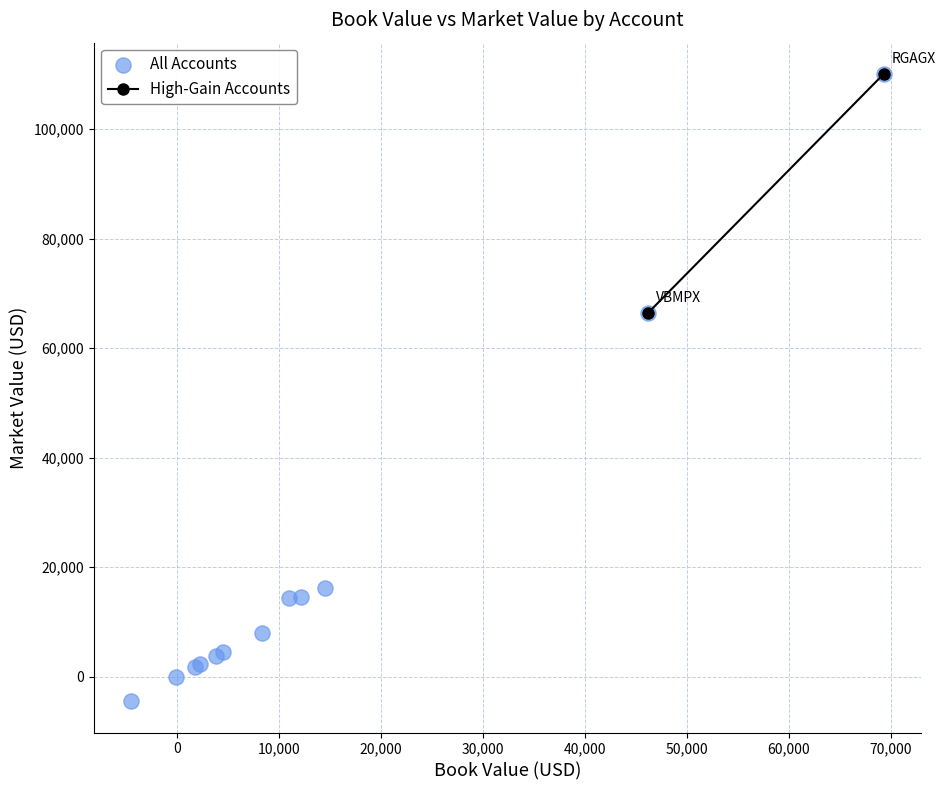

What Y value in the scatter plot is closest to 52806?

66442.2